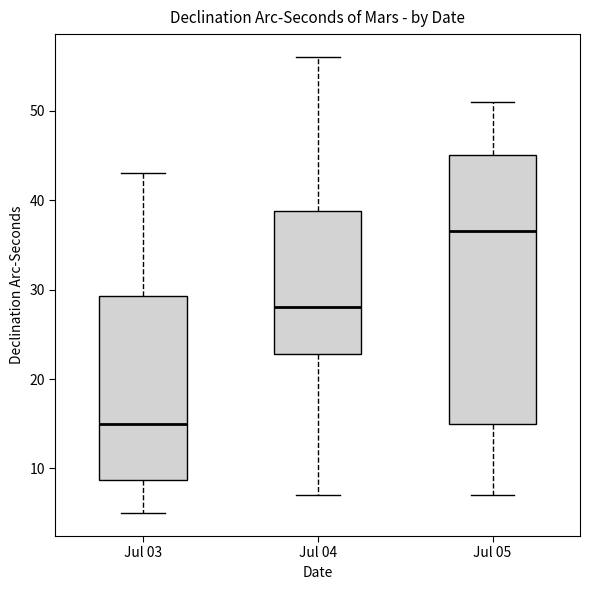

Which box's median line is the highest?

Jul 05